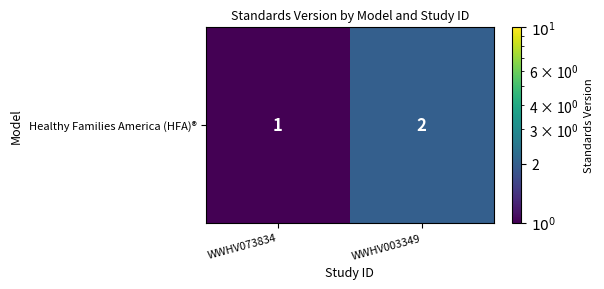

Rank the categories by value from lowest to highest.

WWHV073834, WWHV003349